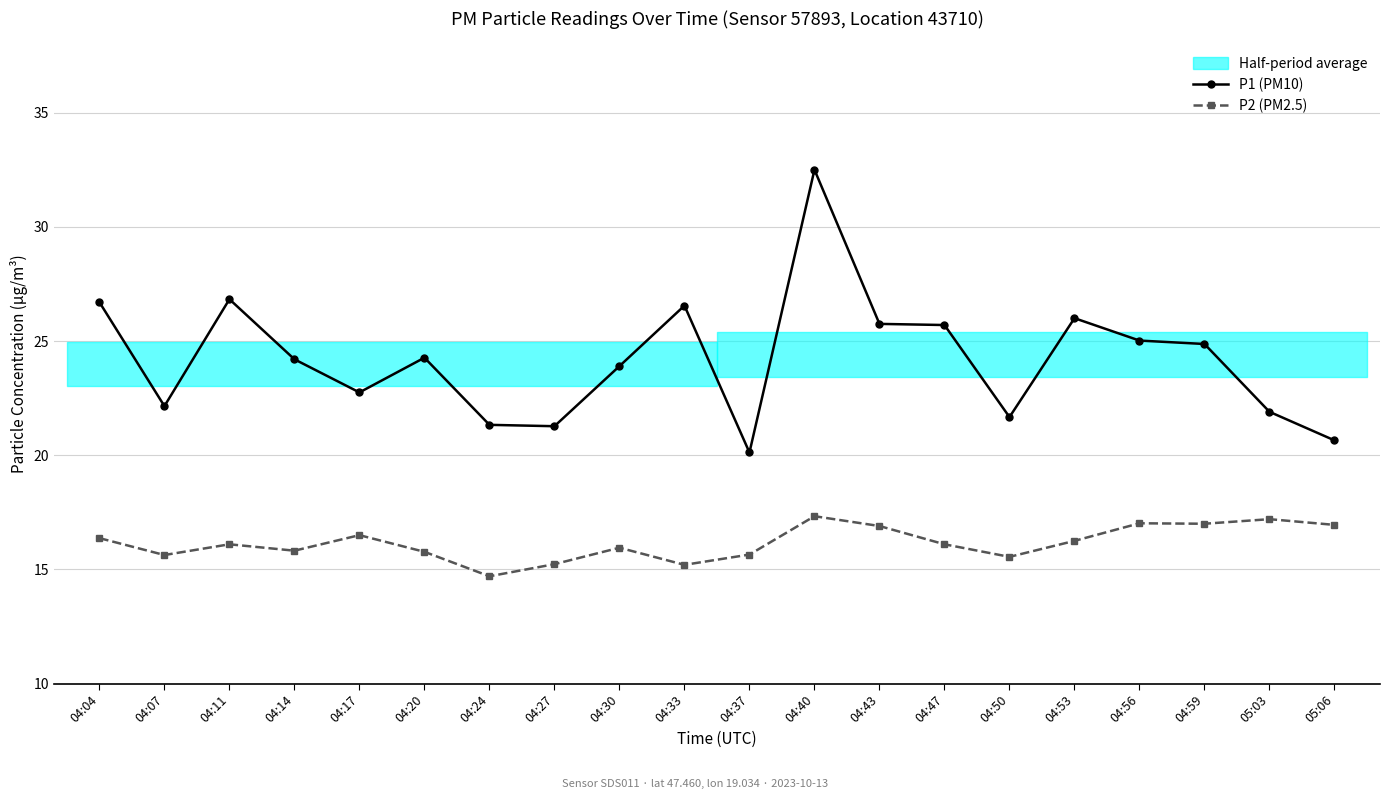

What is the approximate value of P2 (PM2.5) at 04:56?

17.0